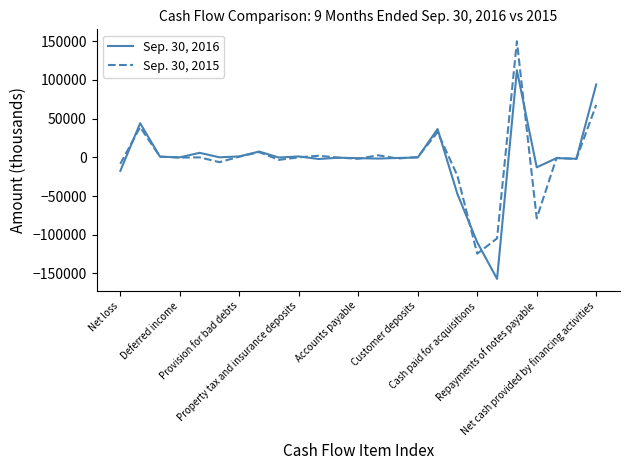

Rank the series by their maximum value, from lowest to highest.

Sep. 30, 2016, Sep. 30, 2015